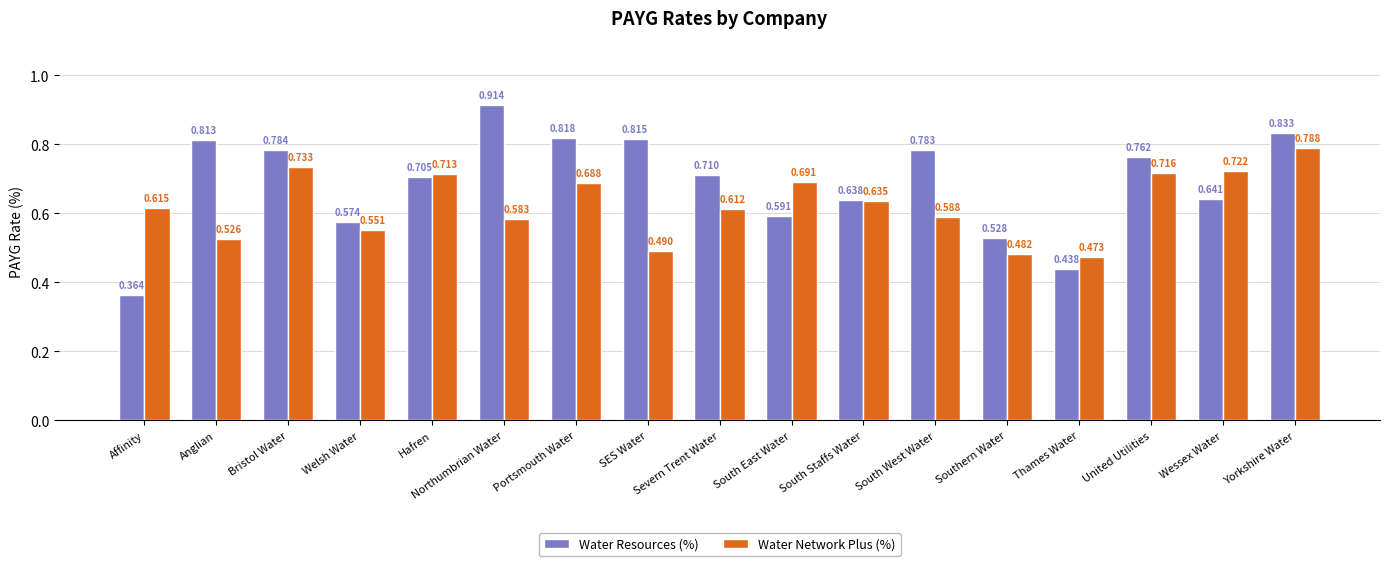

Rank the series by their average value, from highest to lowest.

Water Resources (%), Water Network Plus (%)